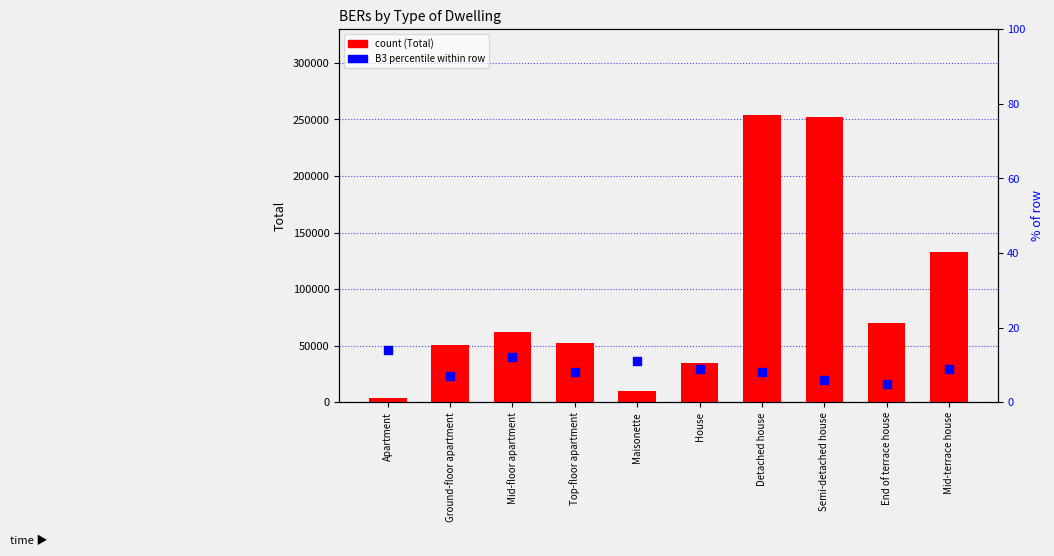

At which category is the sum across all series the highest?

Detached house